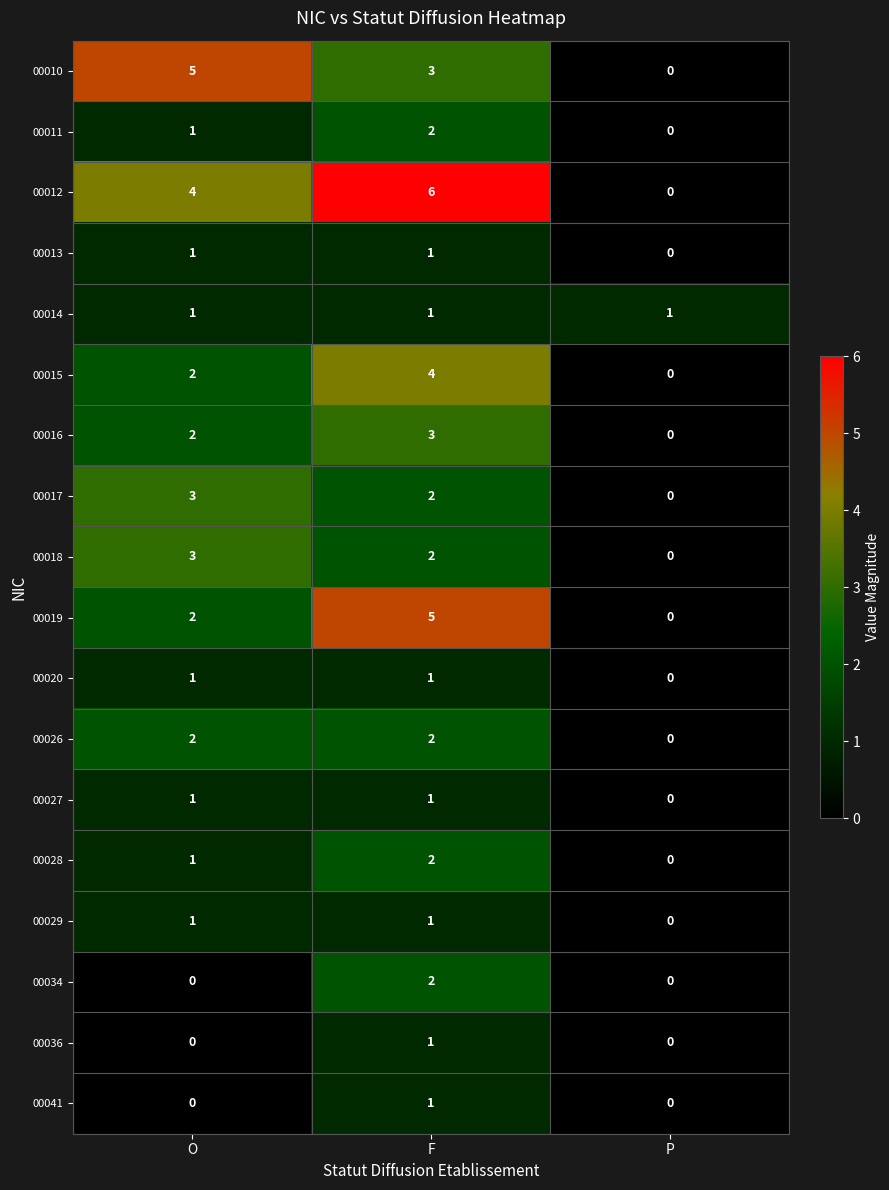

Is it true that 00019 equals 5 at F?

True